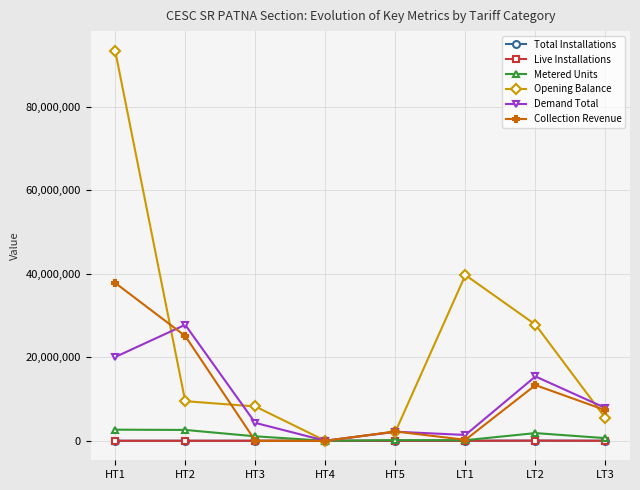

Which label corresponds to the largest value in the chart?

HT1